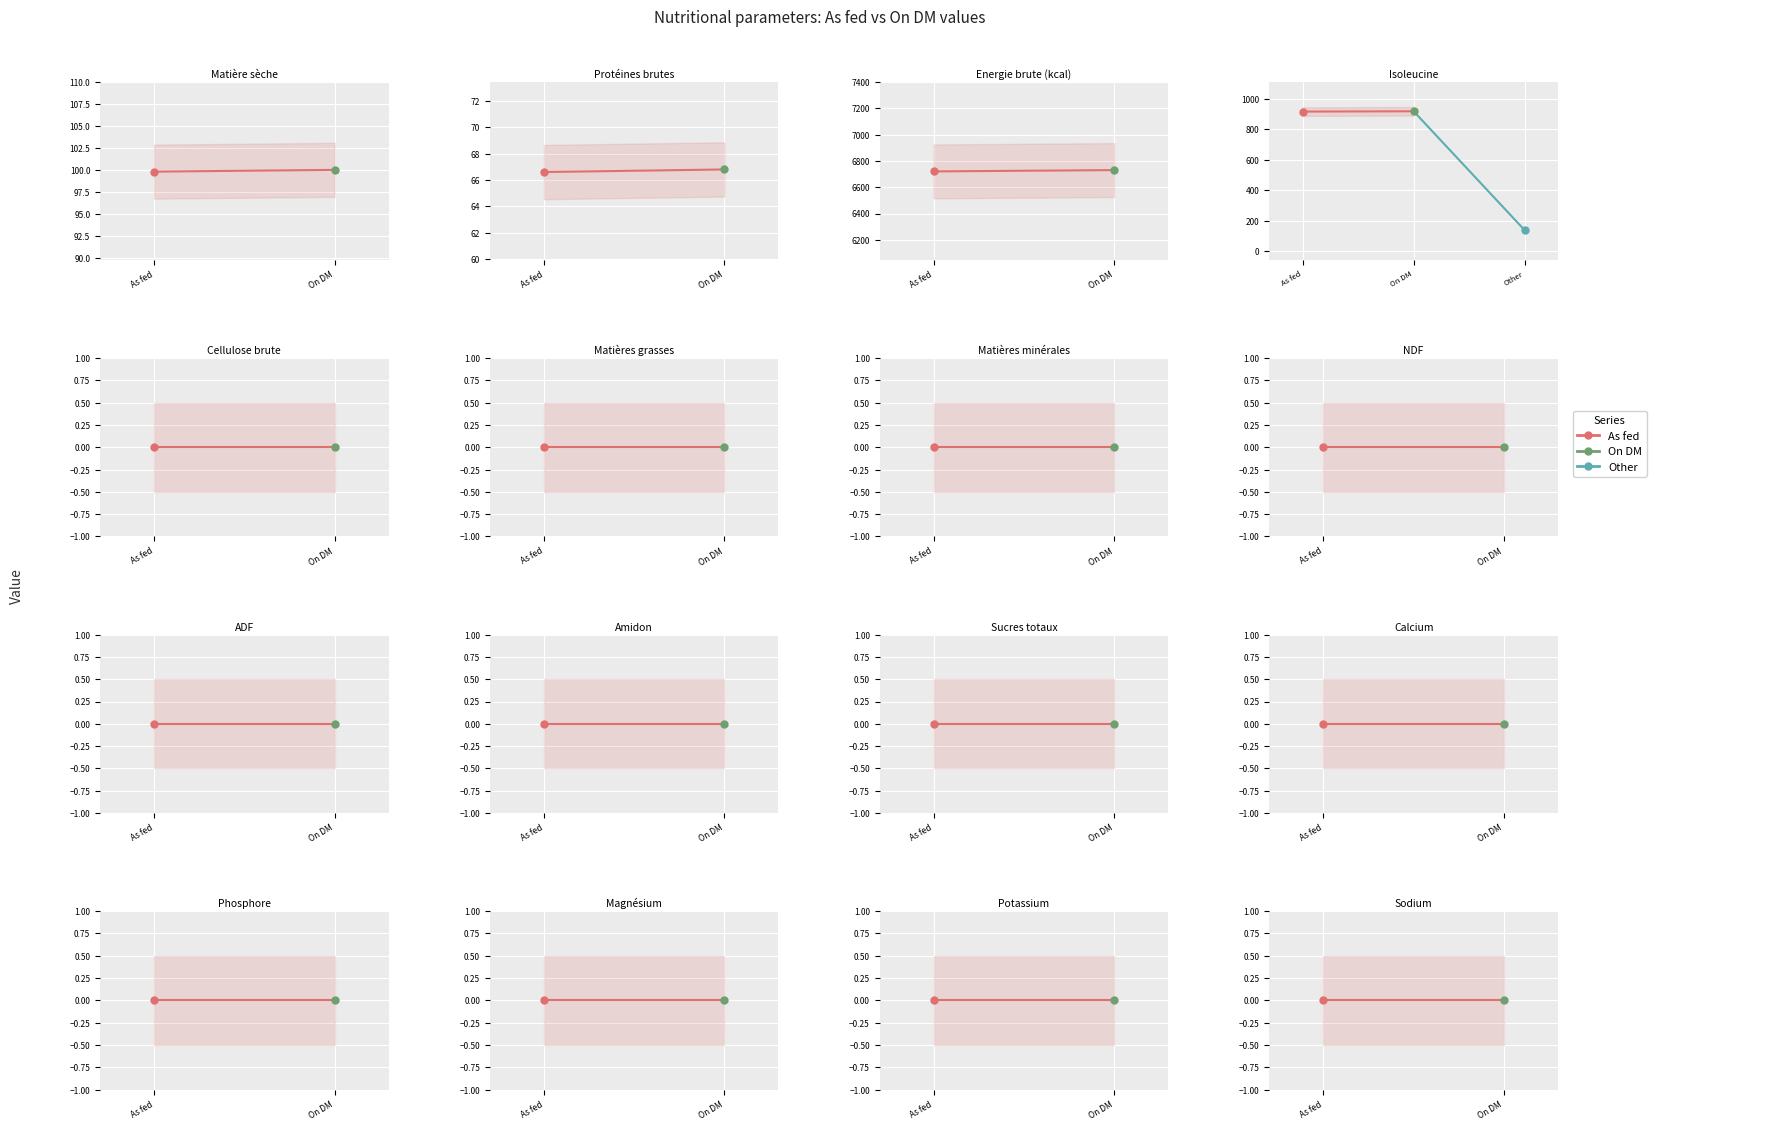

Which series has the widest spread of Y values?

Other